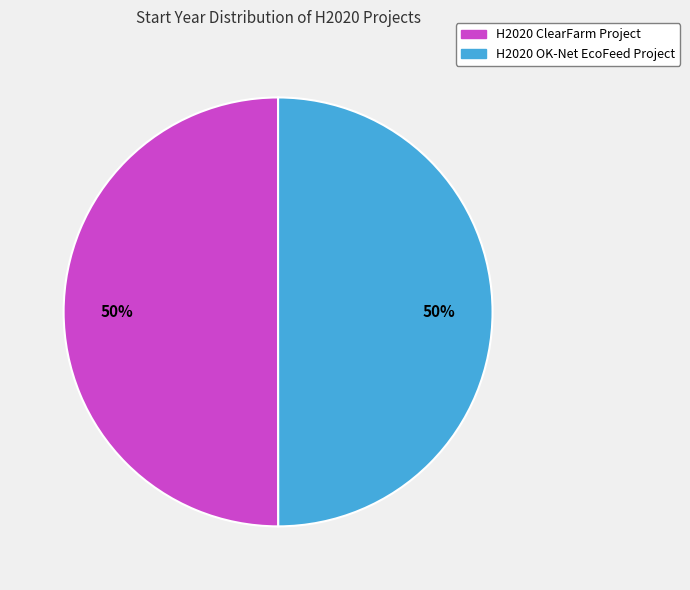

How many segments does this pie chart have?

2